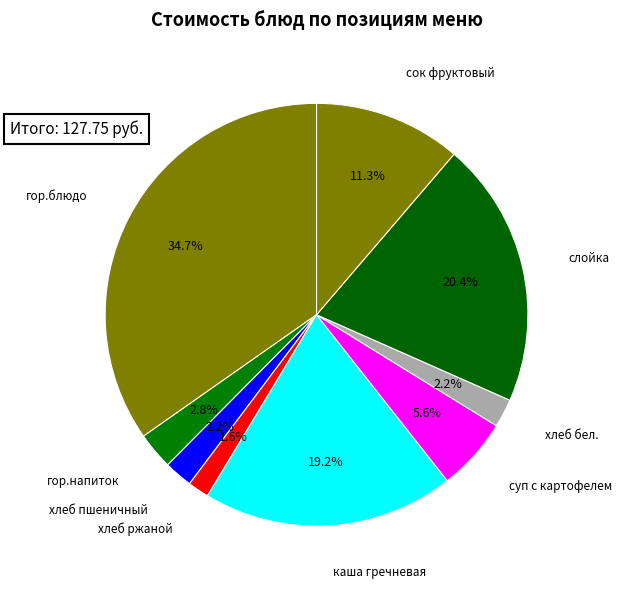

Which slice is the smallest?

хлеб ржаной